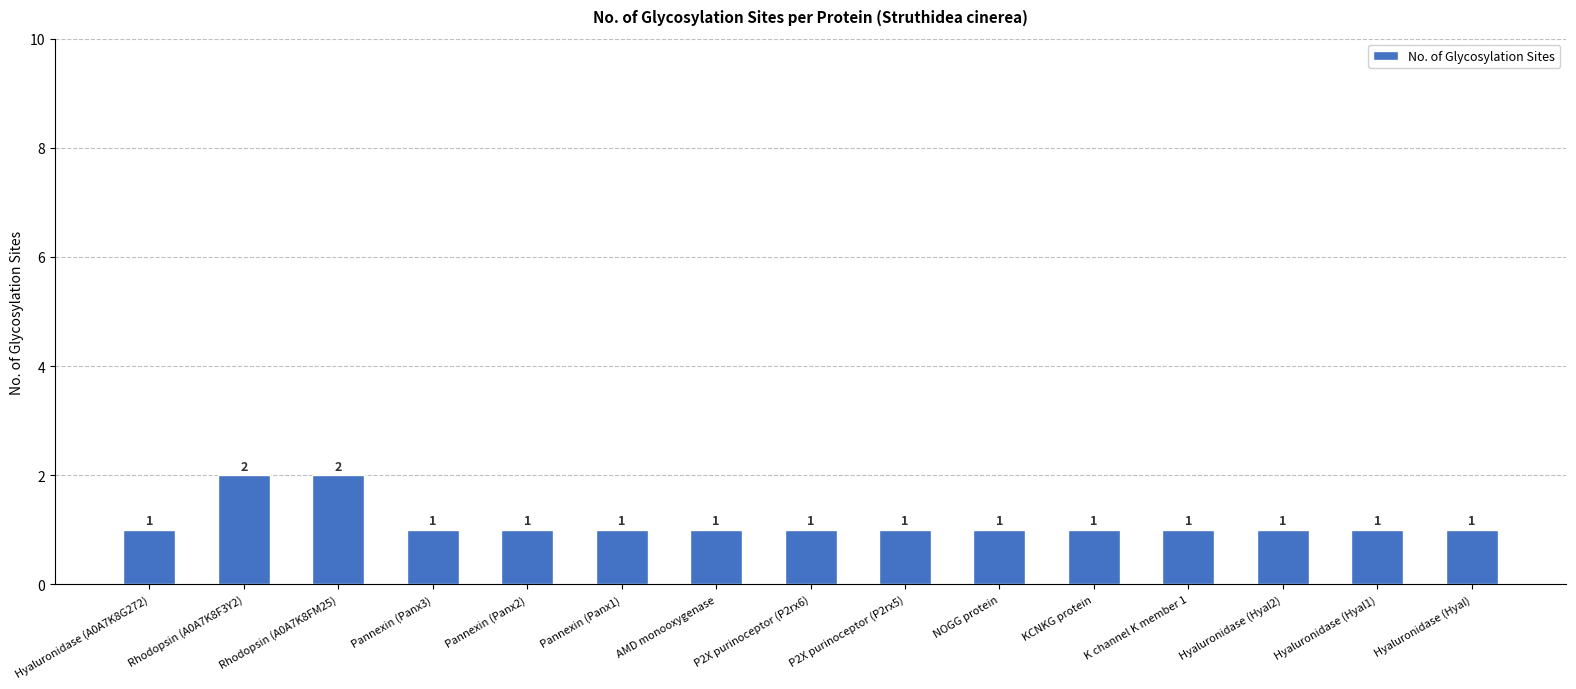

The chart shows a value of 2 at Pannexin (Panx3). True or false?

False